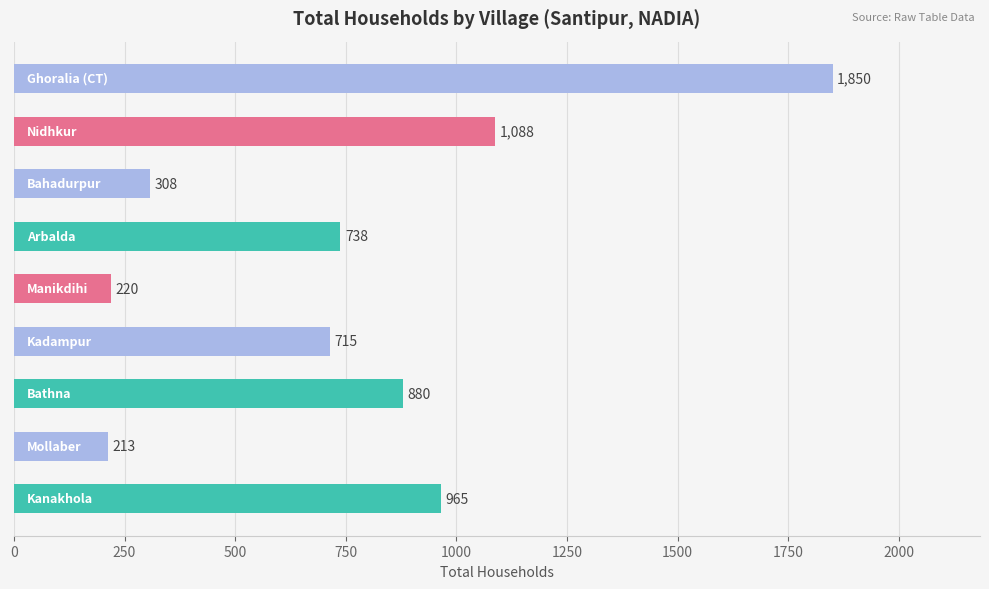

What is the sum of all values?

6977